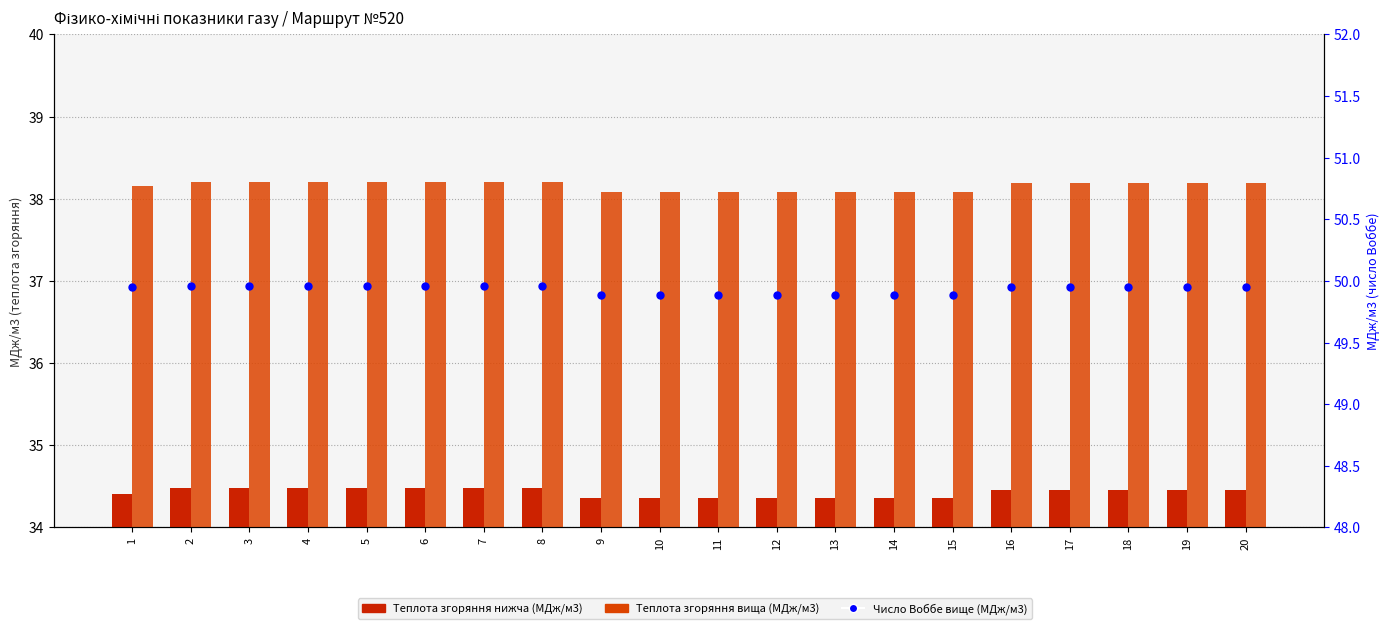

Which series has the widest spread of Y values?

Теплота згоряння вища (МДж/м3)